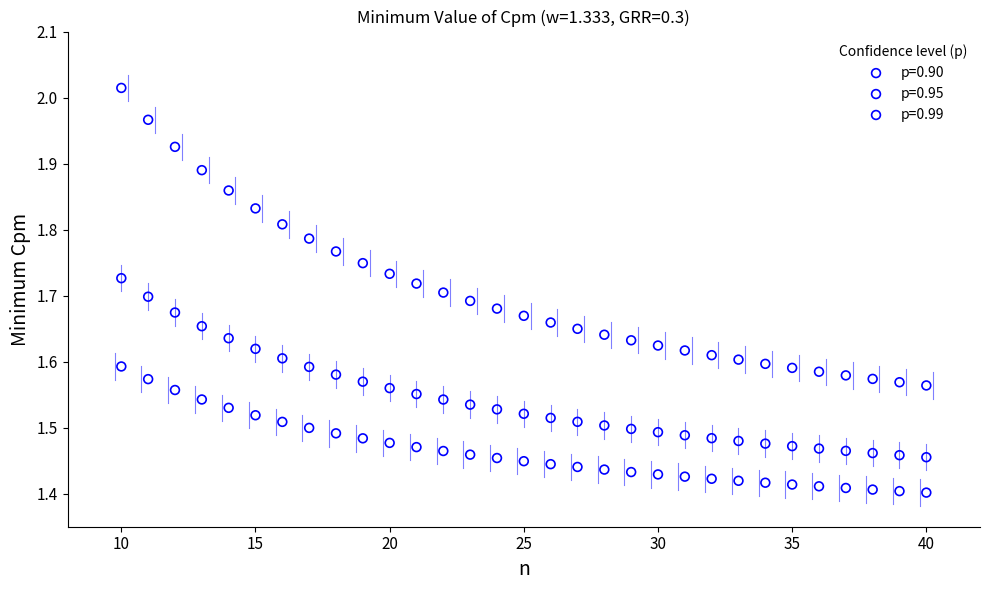

Which series reaches the maximum Y coordinate?

p=0.99